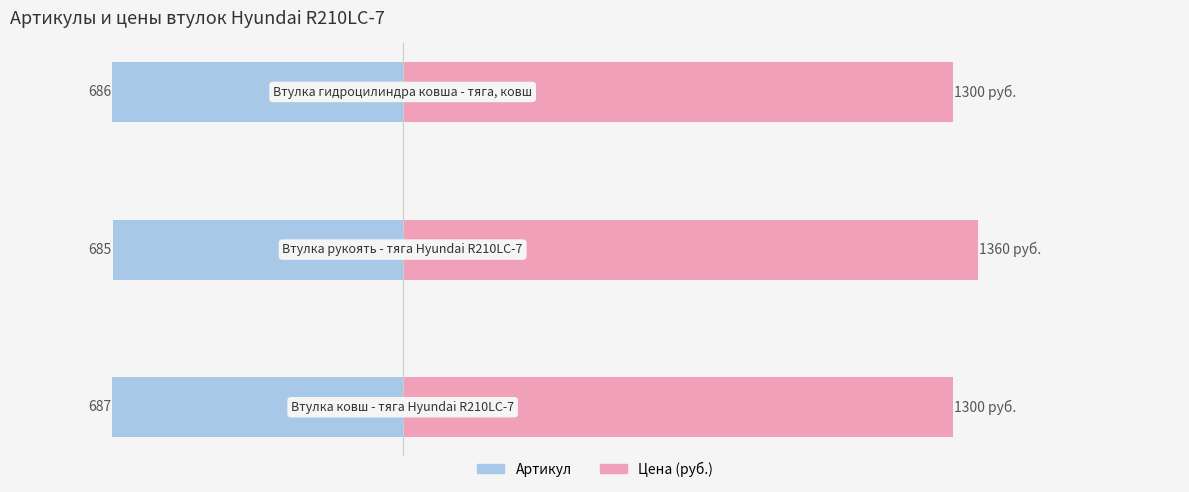

What are all the series names shown in the legend?

Артикул, Цена (руб.)